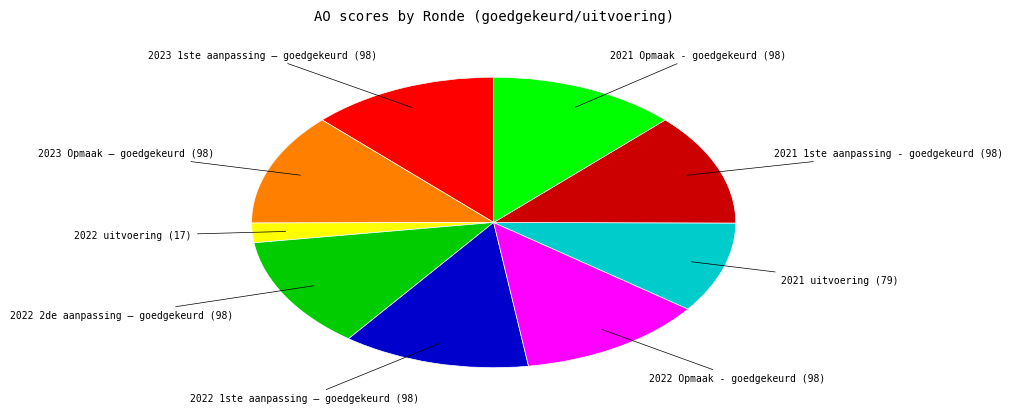

Is there a majority slice in this chart?

No